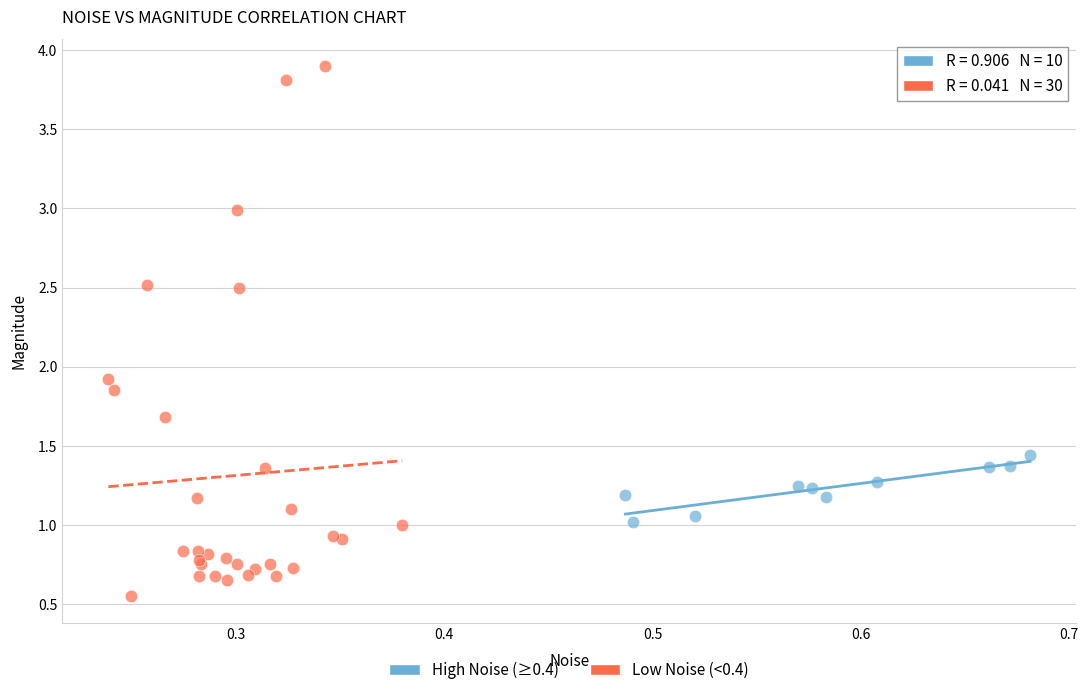

Which series reaches the minimum Y coordinate?

Low Noise (<0.4)